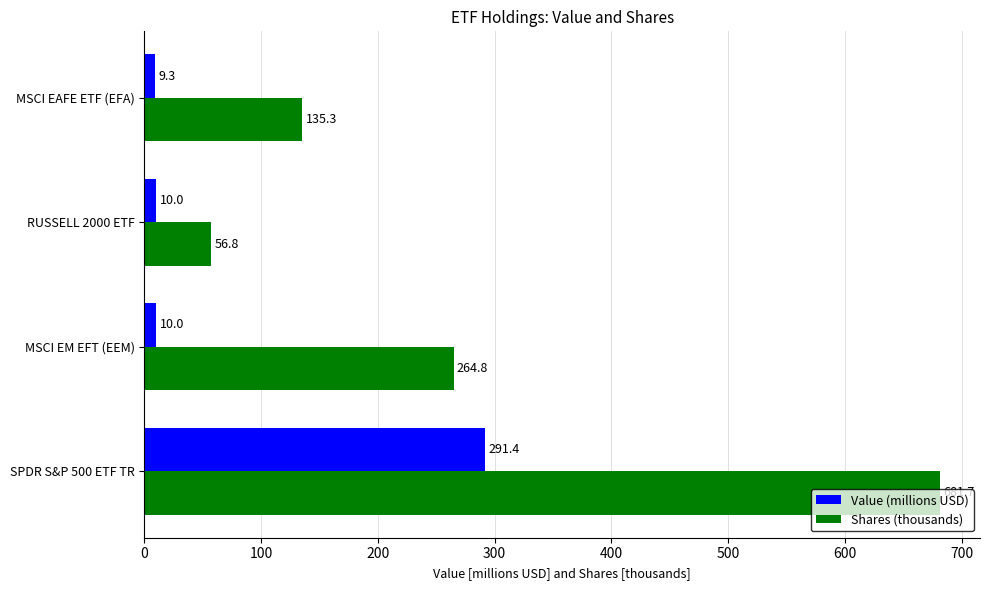

At which label is Shares (thousands) closest to 369?

MSCI EM EFT (EEM)